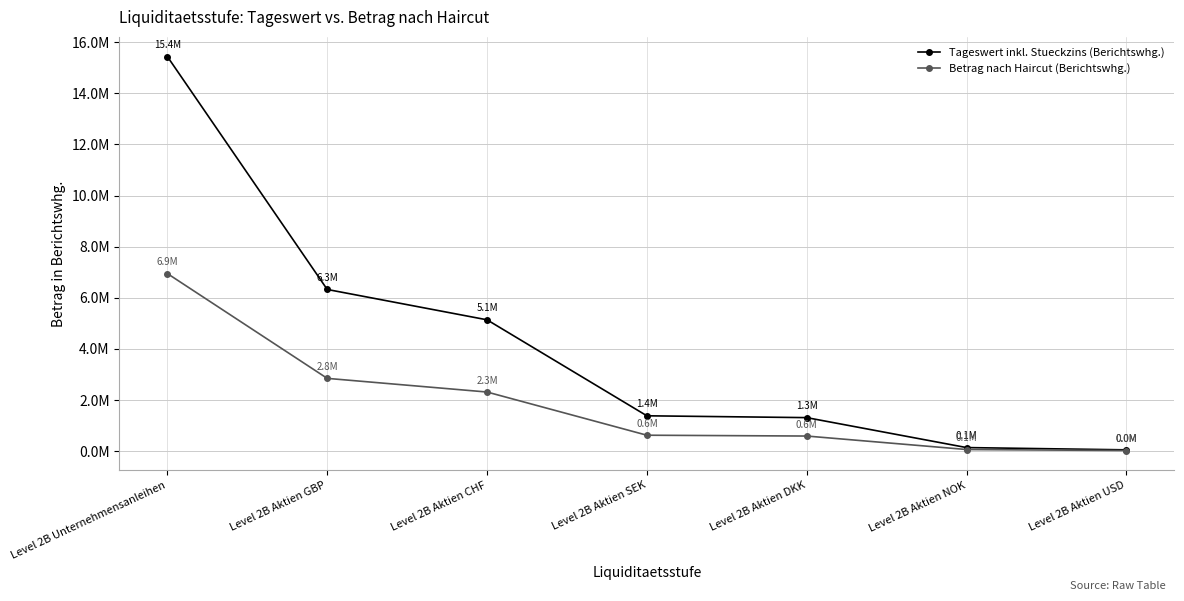

At how many categories does at least one series exceed 12870499?

1